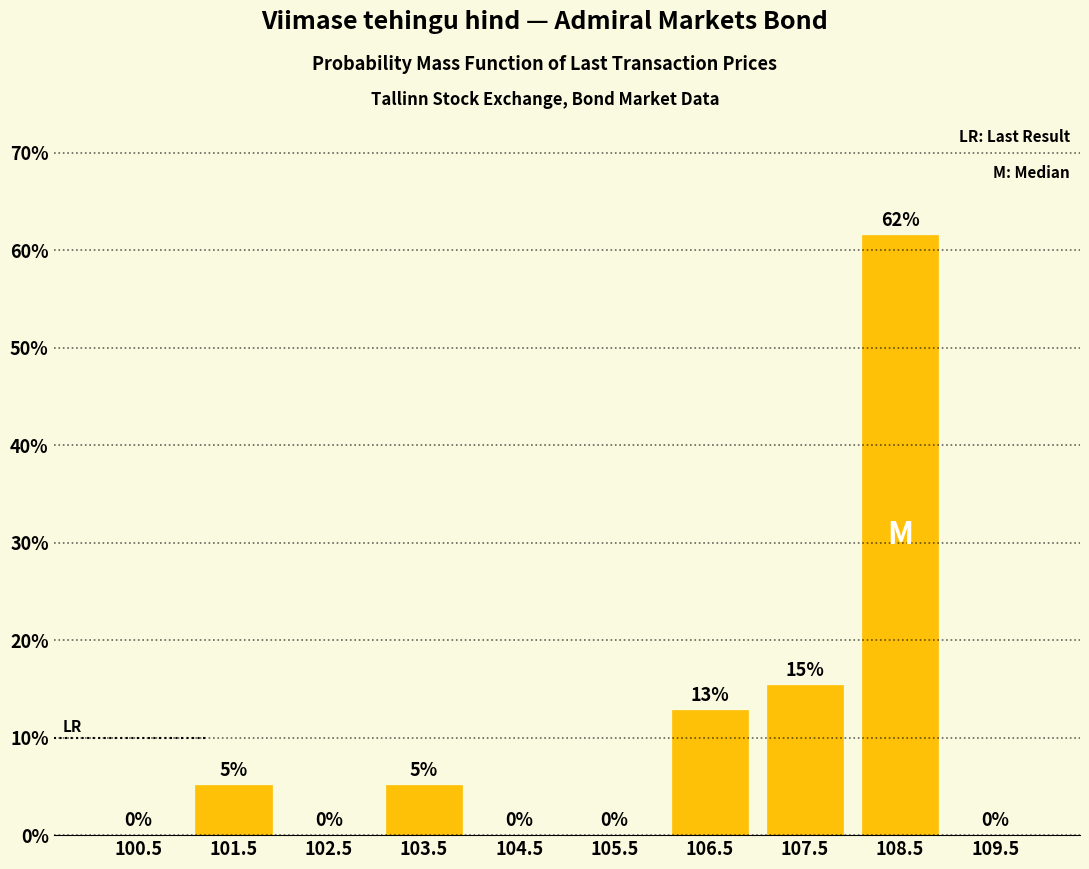

Which range on the x-axis has the tallest bar?

108 to 109